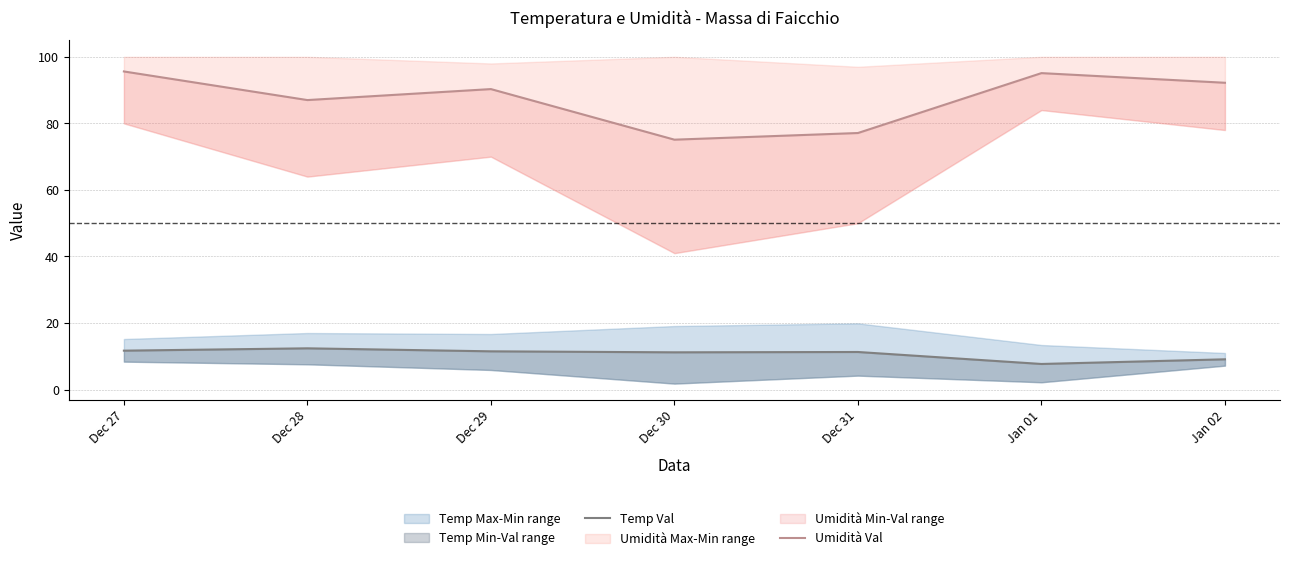

What is the value of the Umidità Val point at the 1st from the left?

95.6